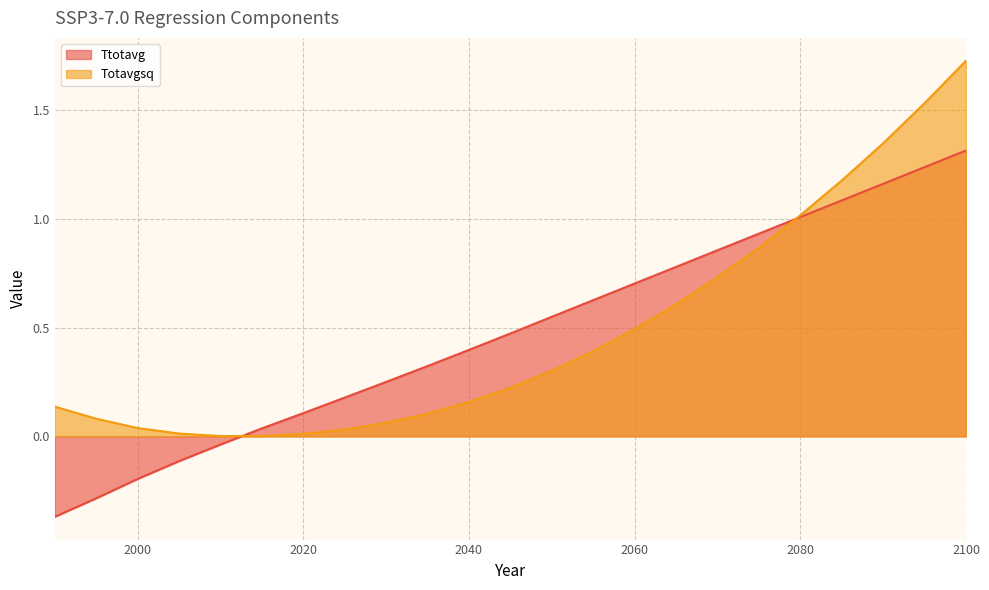

List the labels in order of Totavgsq value, smallest first.

2015, 2010, 2020, 2005, 2025, 2000, 2030, 1995, 2035, 1990, 2040, 2045, 2050, 2055, 2060, 2065, 2070, 2075, 2080, 2085, 2090, 2095, 2100